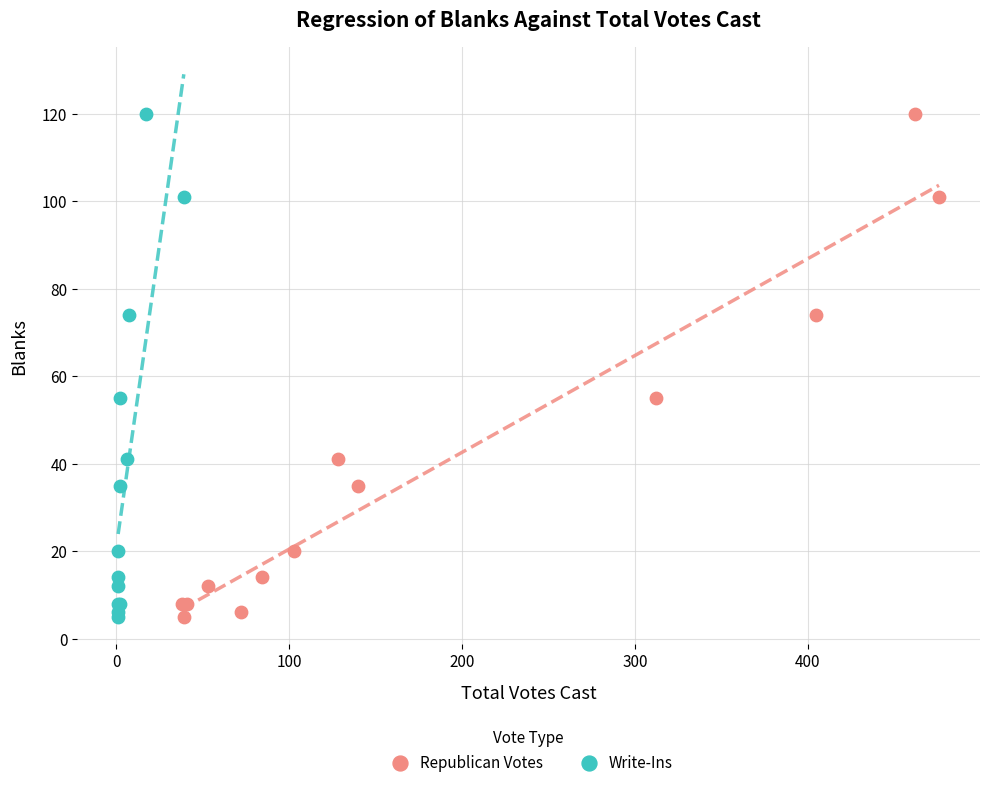

What are all the series names shown in the legend?

Republican Votes, Write-Ins